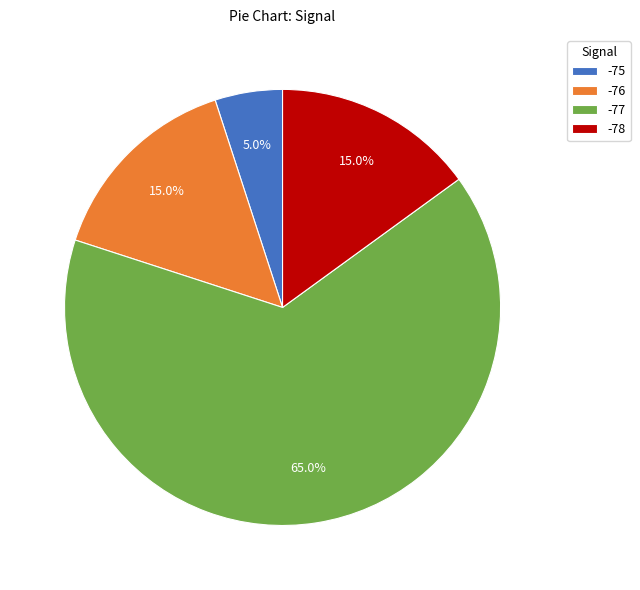

To the nearest percent, what is the average slice percentage?

25%